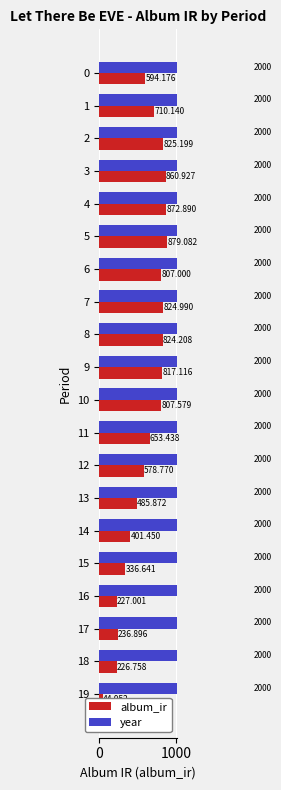

How many data points in album_ir are above 710?

10